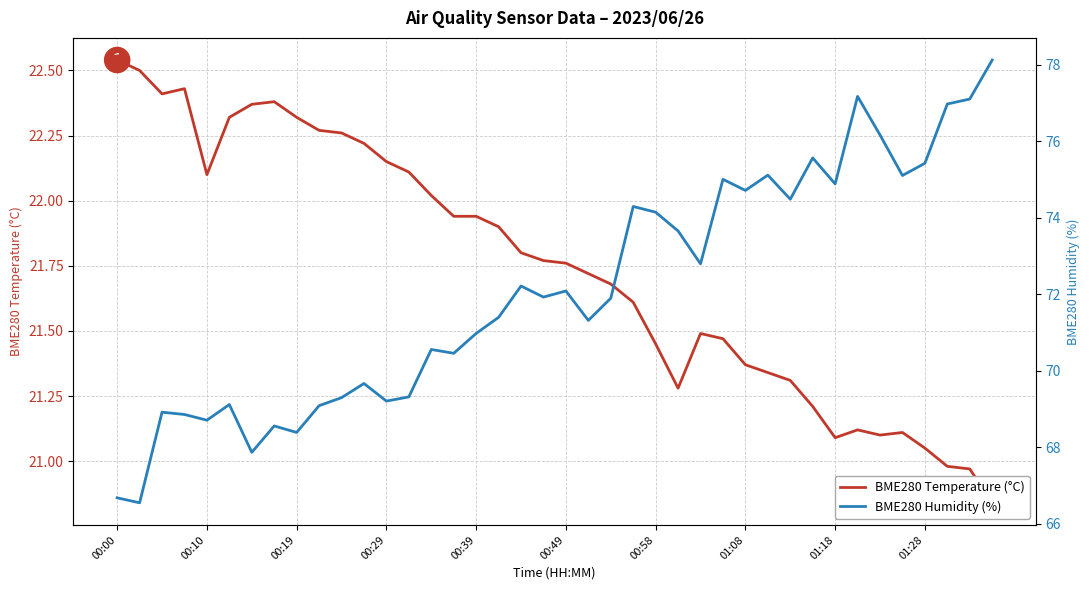

What are all the series names shown in the legend?

BME280 Temperature (°C), BME280 Humidity (%)